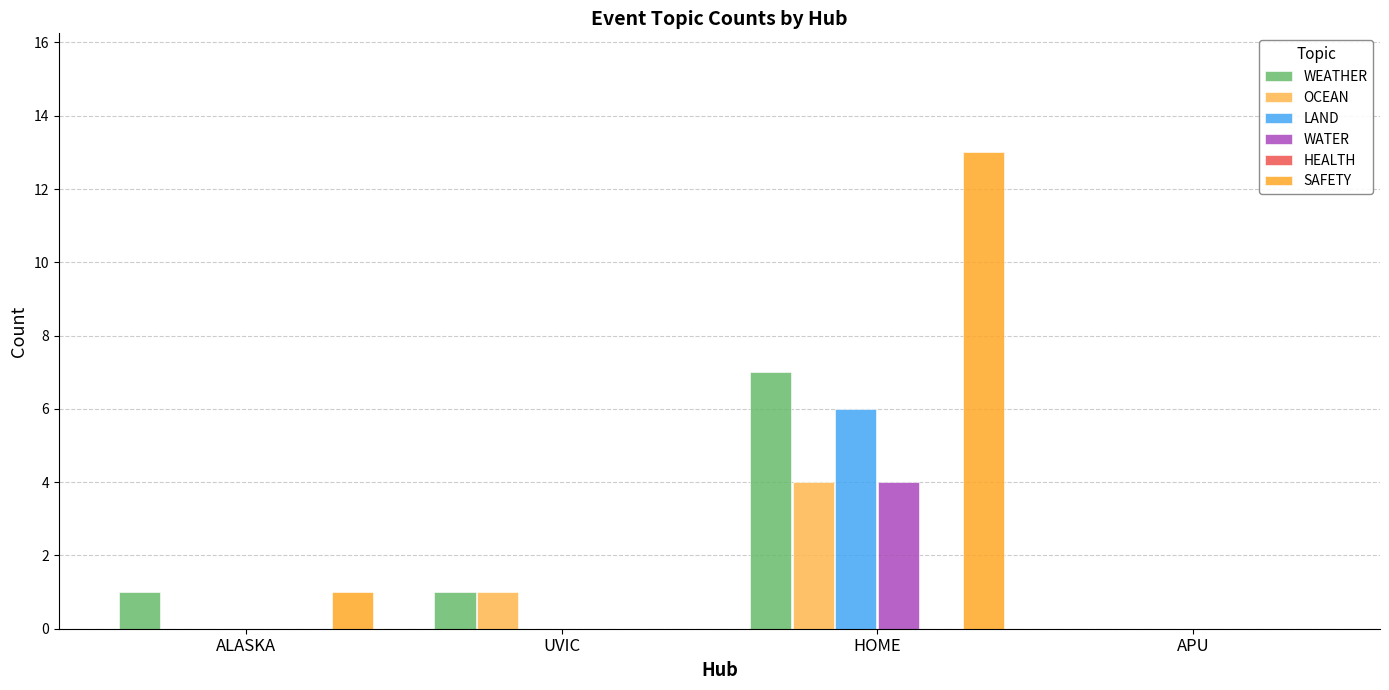

What is the average value of the LAND series?

2